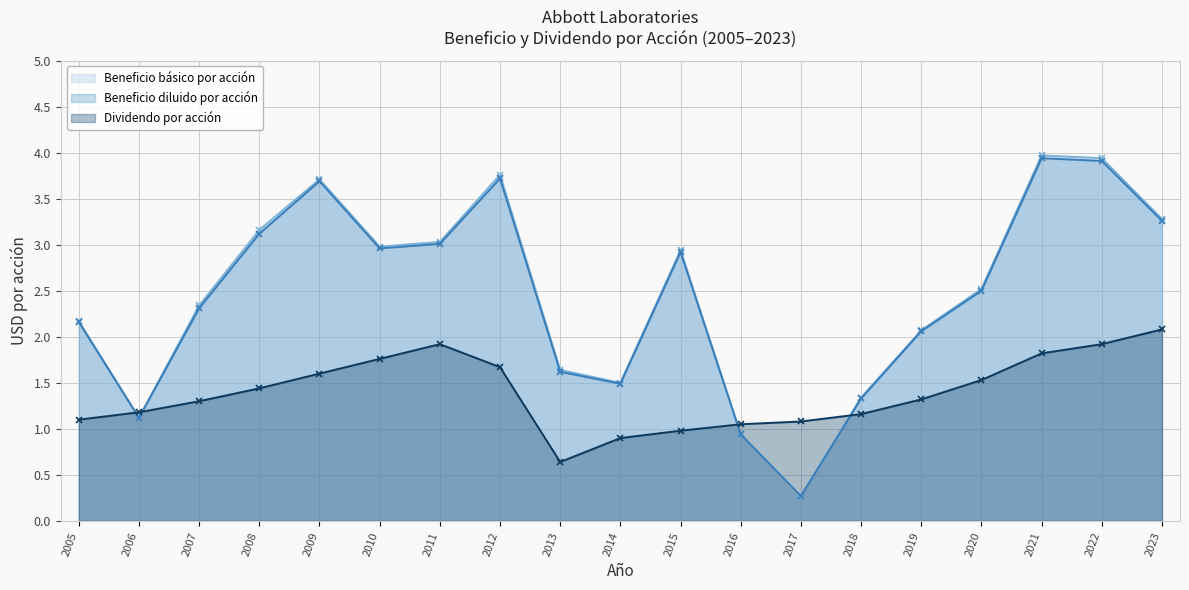

How many data points does each series have?

19